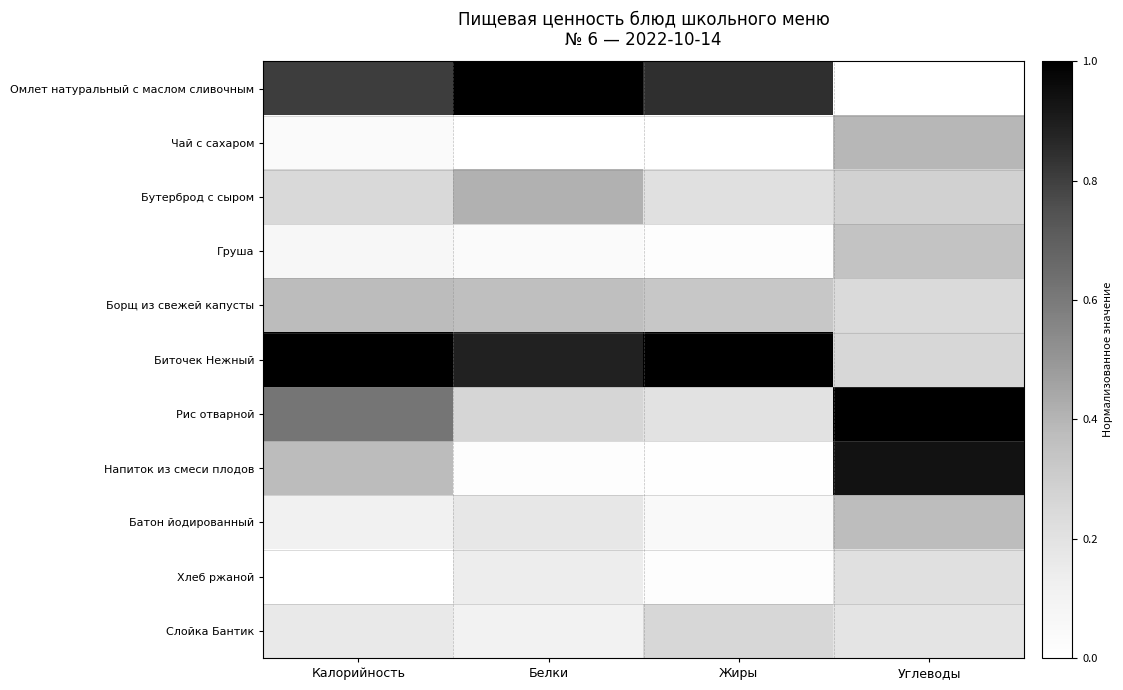

Which series changed the most between Калорийность and Жиры?

Рис отварной